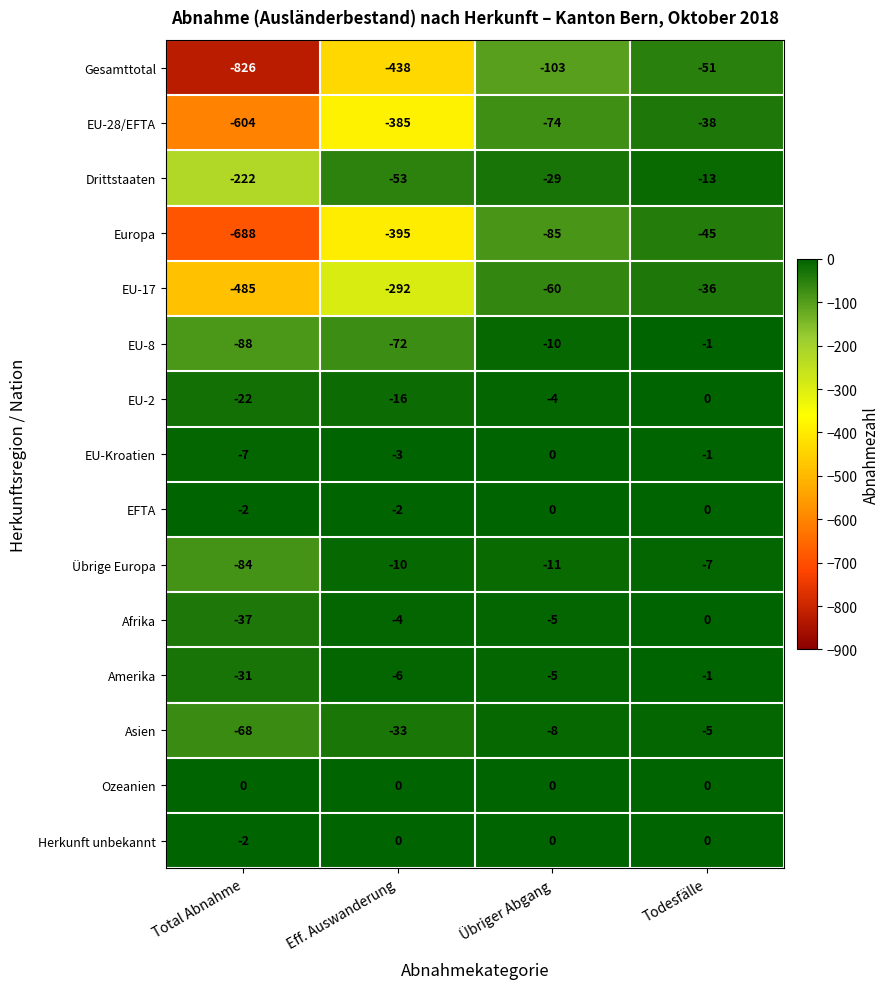

Between Total Abnahme and Eff. Auswanderung, which series saw the biggest shift?

Gesamttotal